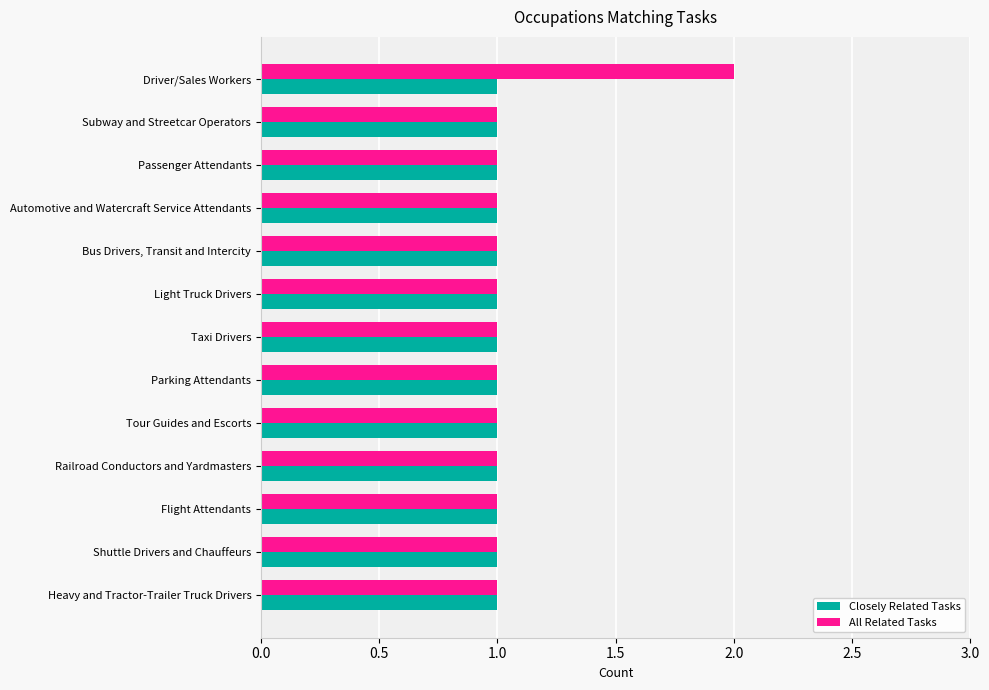

List the series in order of their peak value, highest first.

All Related Tasks, Closely Related Tasks